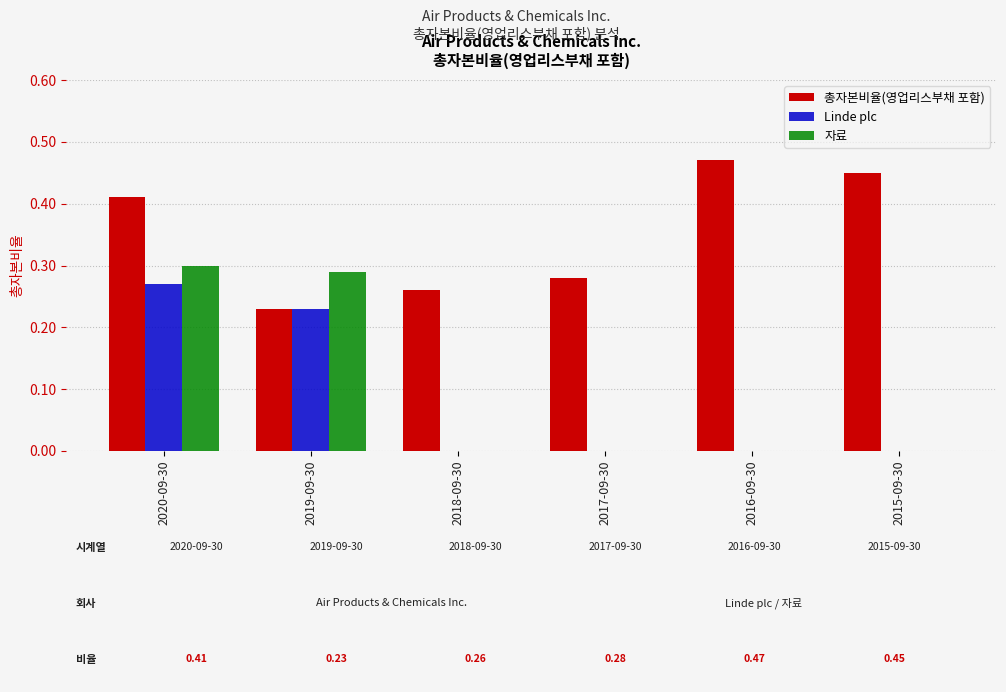

The 자료 series shows 0.1 at 2016-09-30. True or false?

False